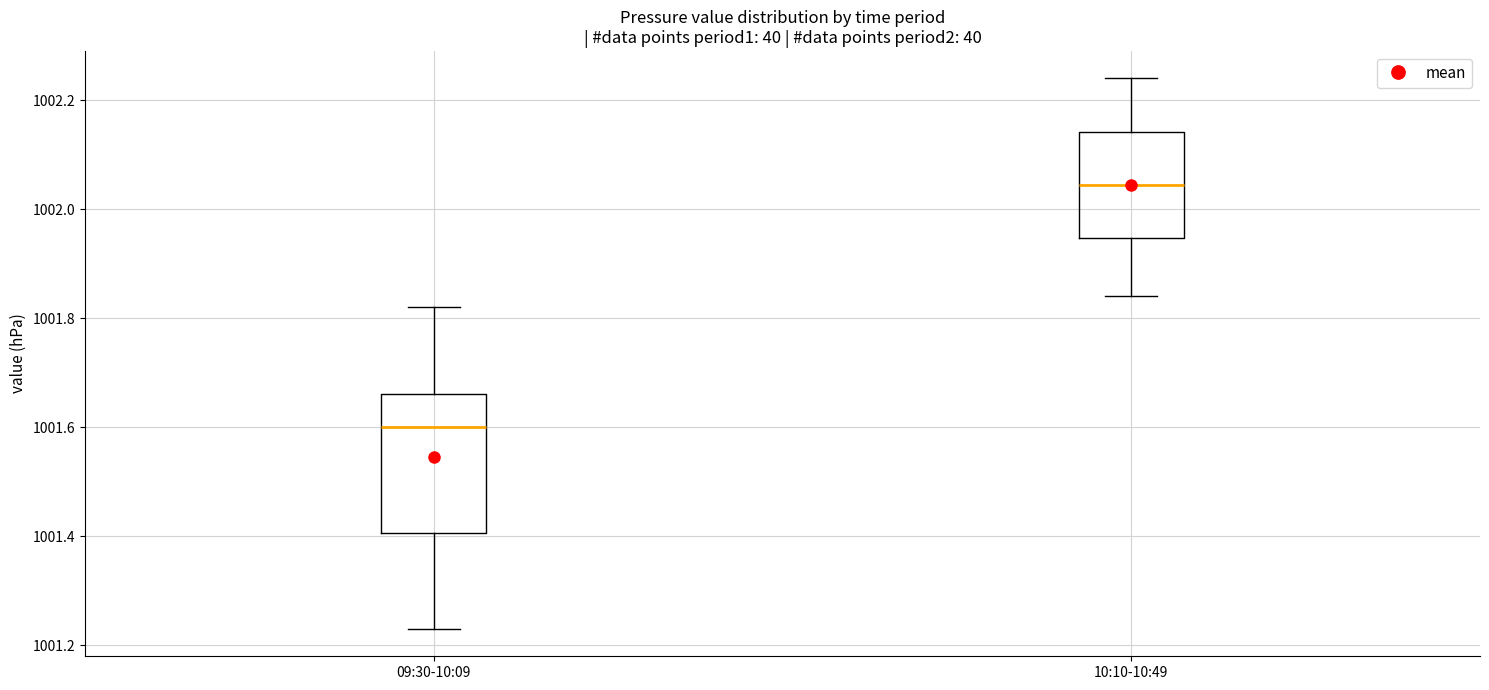

Where is the lower edge of the box for 09:30-10:09 on the y-axis? The values are not printed on the chart, so give them approximately, as read against the axis.

1001.40